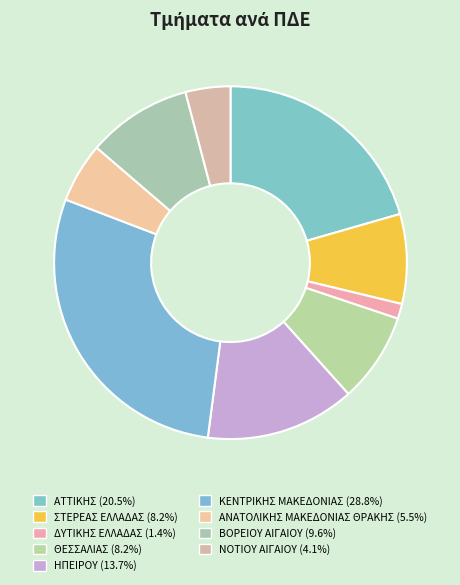

Between ΔΥΤΙΚΗΣ ΕΛΛΑΔΑΣ and ΑΝΑΤΟΛΙΚΗΣ ΜΑΚΕΔΟΝΙΑΣ ΘΡΑΚΗΣ, which is larger?

ΑΝΑΤΟΛΙΚΗΣ ΜΑΚΕΔΟΝΙΑΣ ΘΡΑΚΗΣ